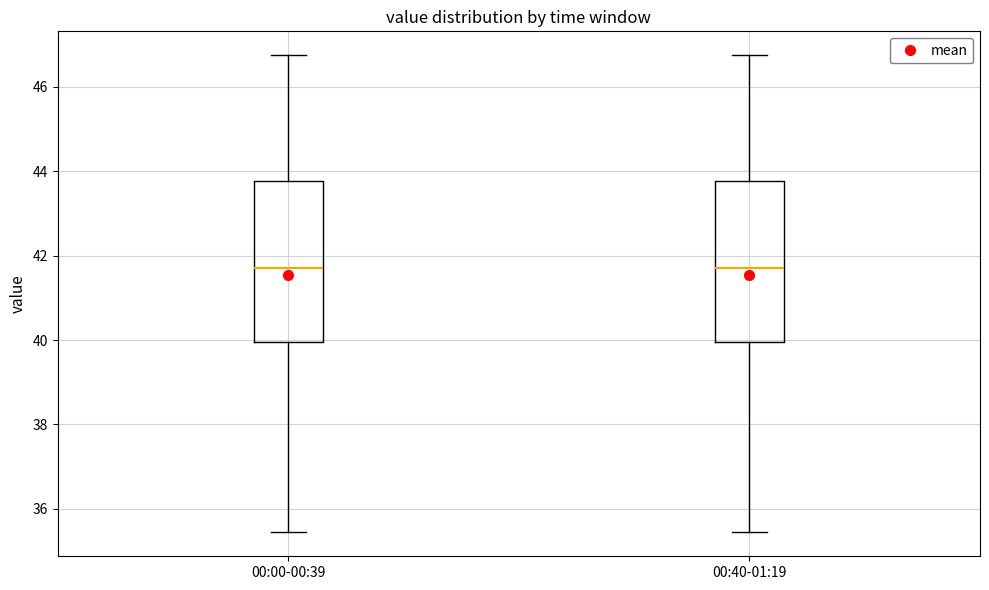

Reading left to right, transcribe this box plot: for each box, give where its median line is, the range the box spans, and where its two whiskers end, as read against the y-axis. The values are not printed on the chart, so give them approximately, as read against the axis.

00:00-00:39: median 41.8, box 40.0 to 43.8, whiskers 35.4 to 46.8
00:40-01:19: median 41.8, box 40.0 to 43.8, whiskers 35.4 to 46.8